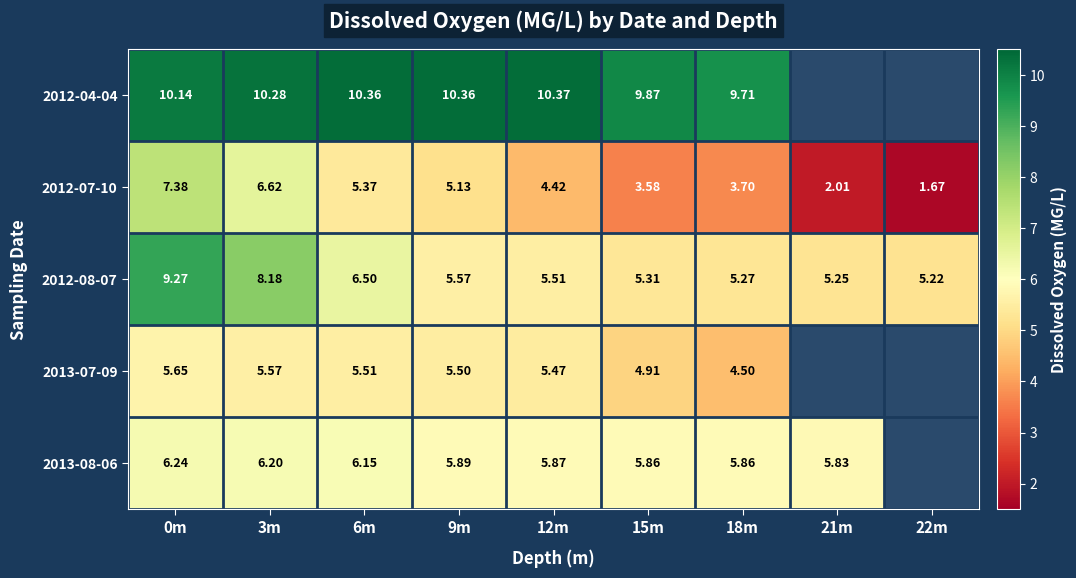

At which label does 2012-04-04 first exceed 10?

0m